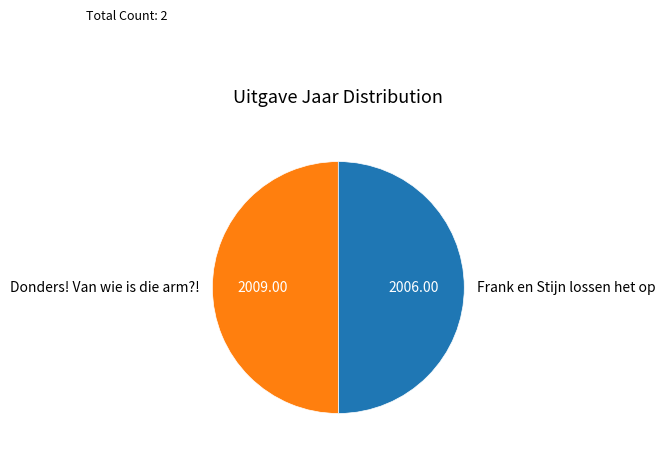

Do Frank en Stijn lossen het op and Donders! Van wie is die arm?! together represent more than half of the pie?

Yes